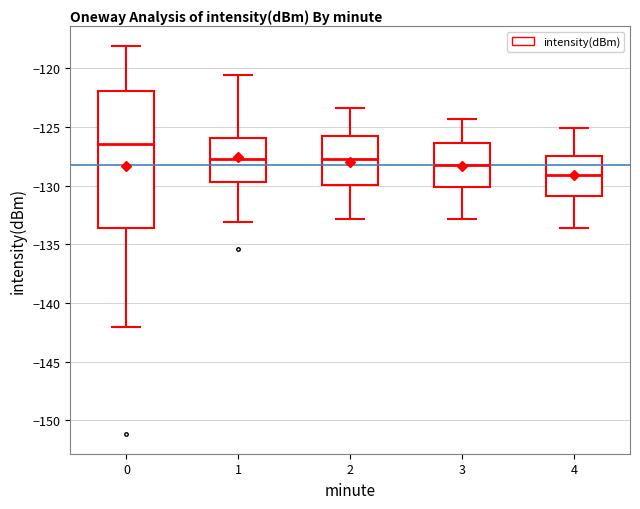

Which box's median line is the lowest?

4